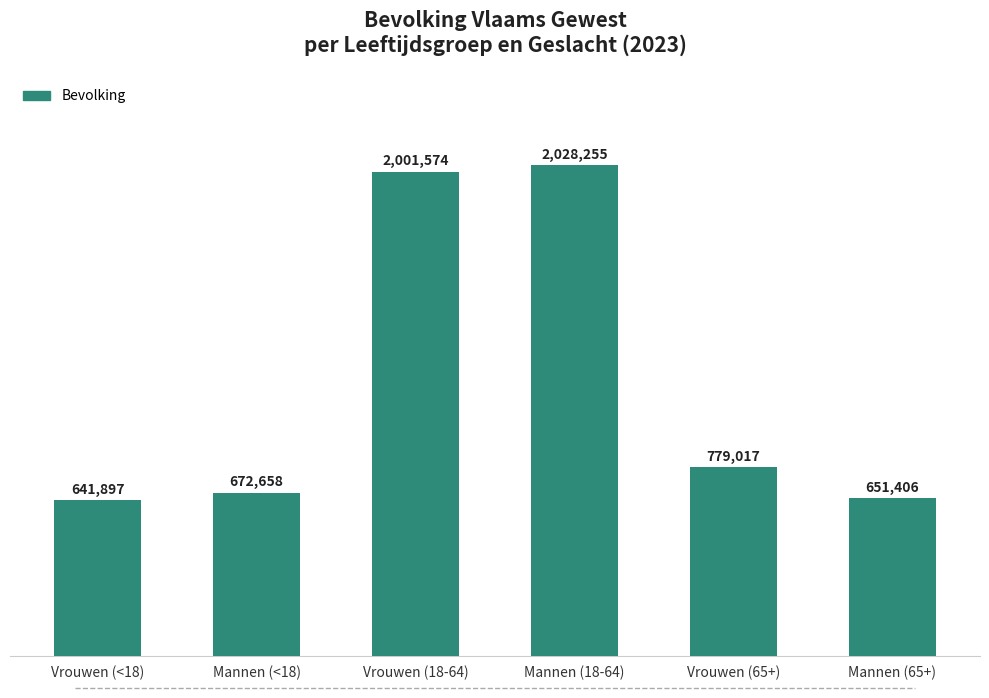

Reading left to right, extract all data points from this chart.

641897	672658	2001574	2028255	779017	651406